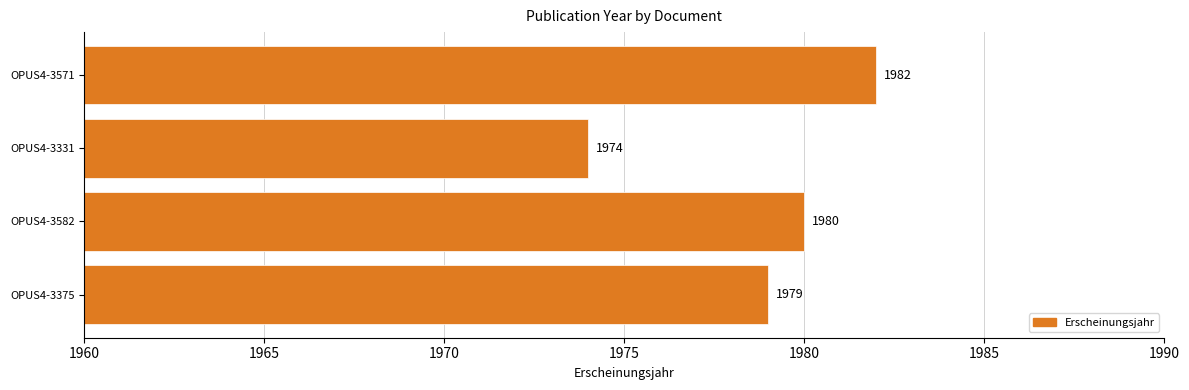

The value at OPUS4-3375 is 734. True or false?

False